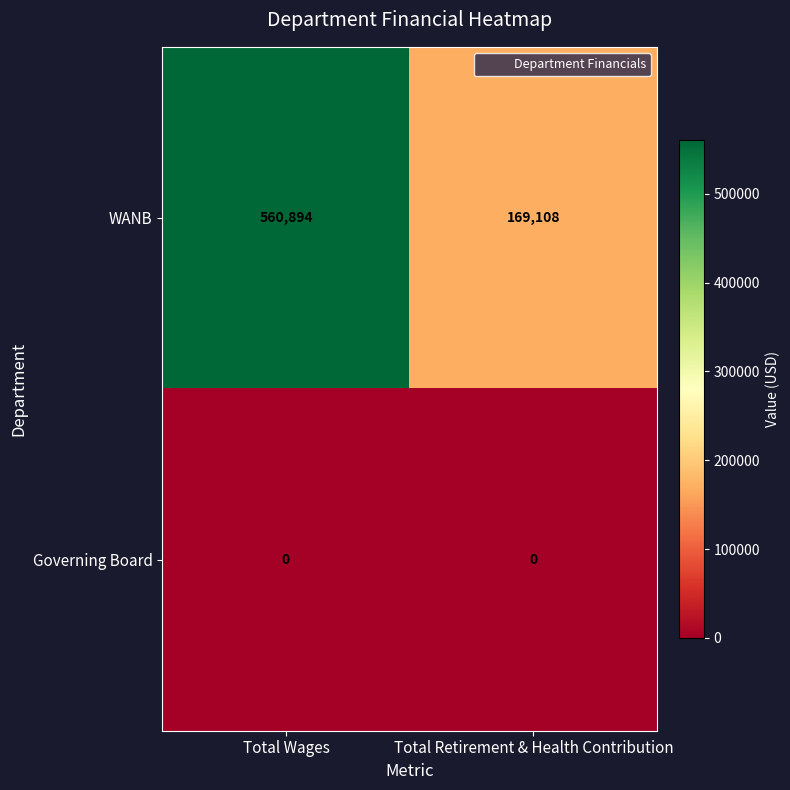

At how many categories does at least one series exceed 60080?

2